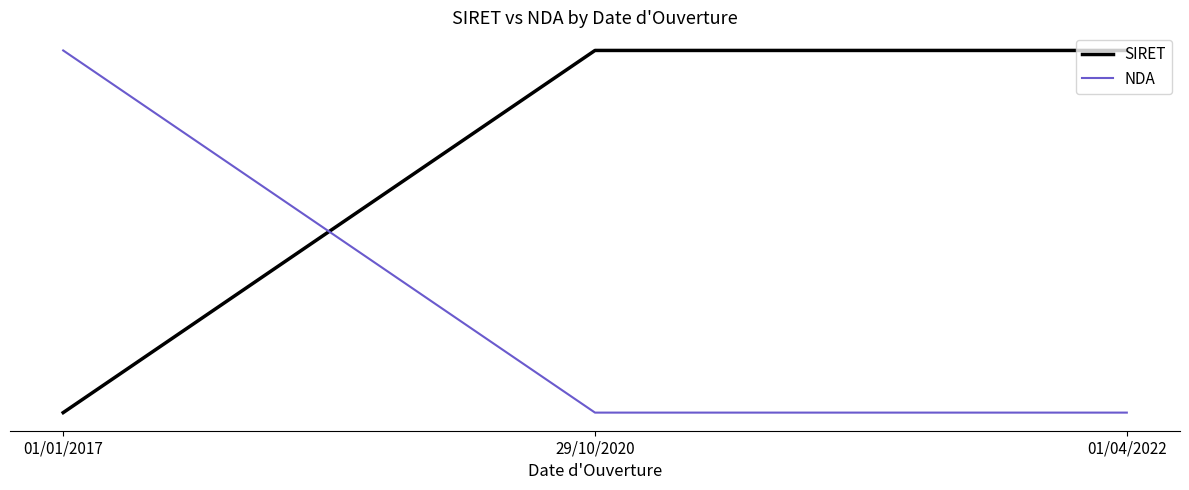

At 01/04/2022, list the series in order from smallest to largest.

NDA, SIRET